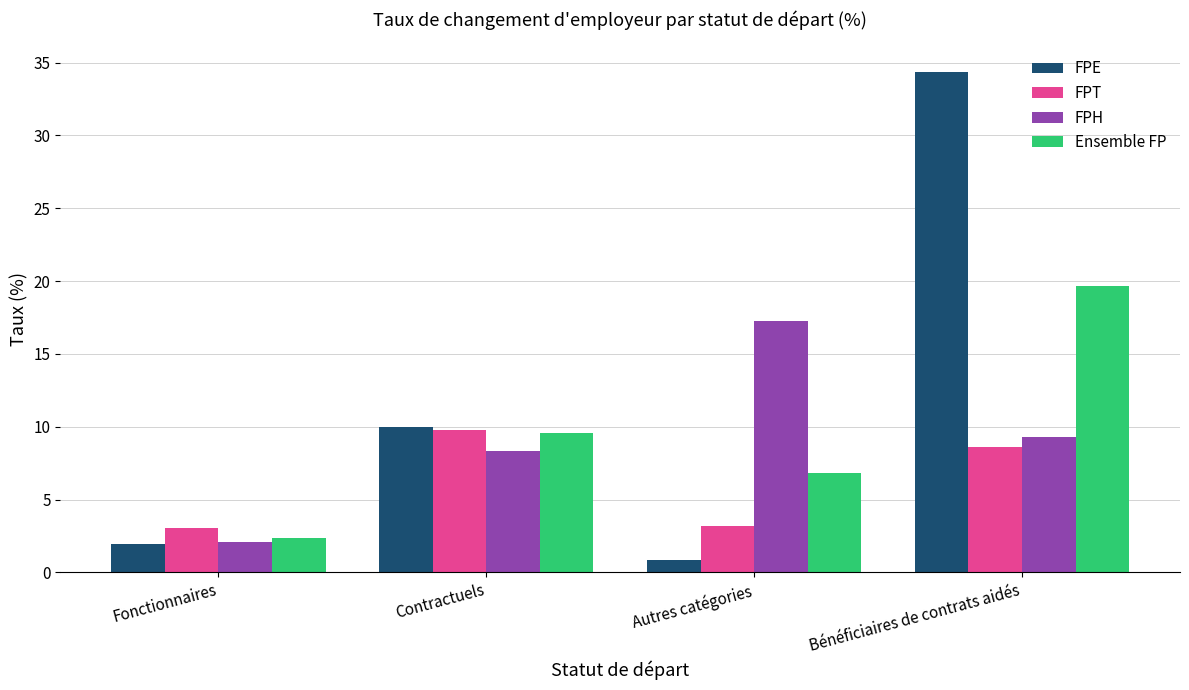

Are the bars horizontal?

No